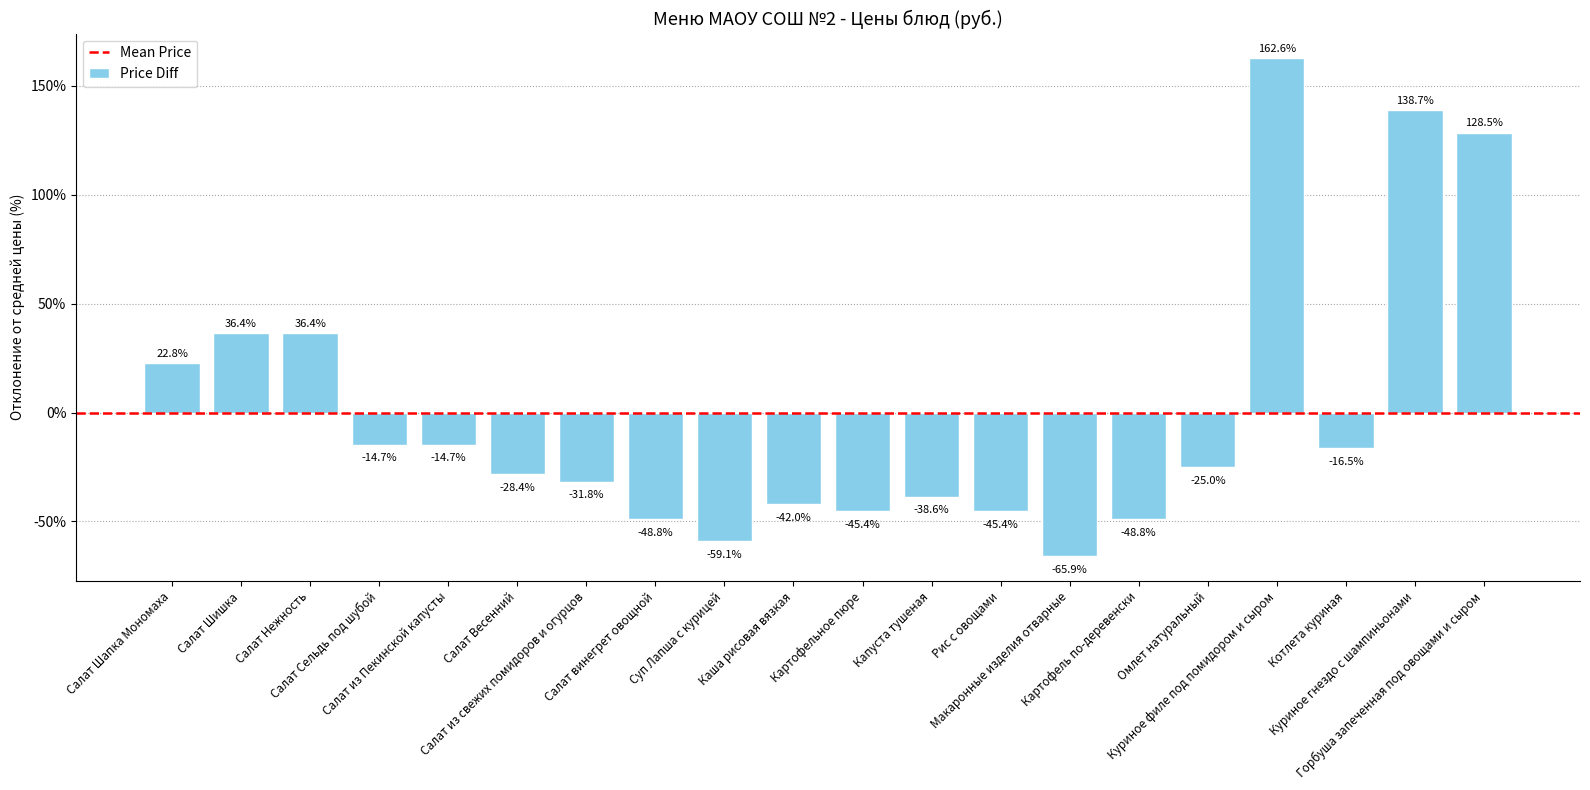

Read the value at Салат Шишка.

36.4